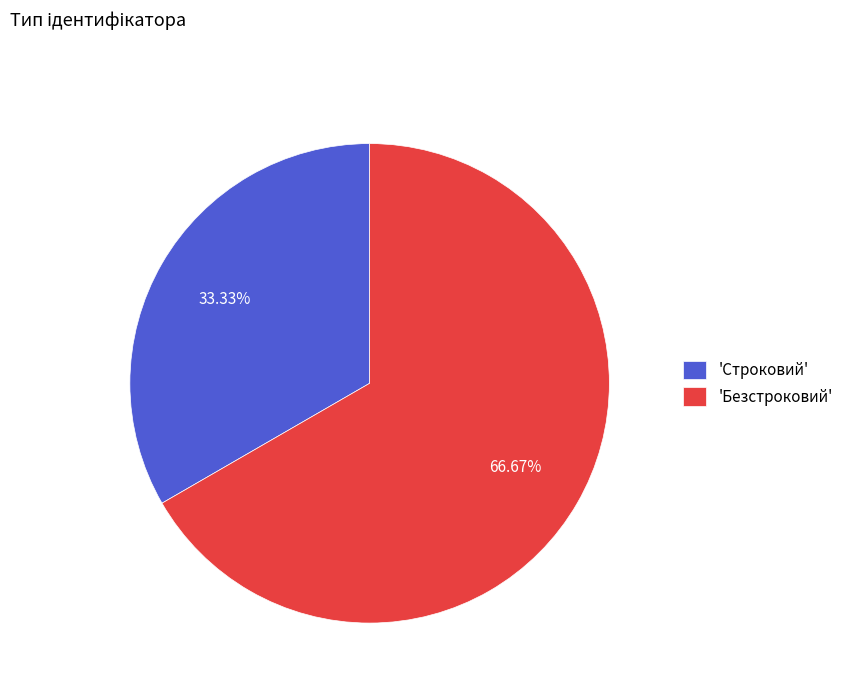

Rank the categories by value from highest to lowest.

'Безстроковий', 'Строковий'